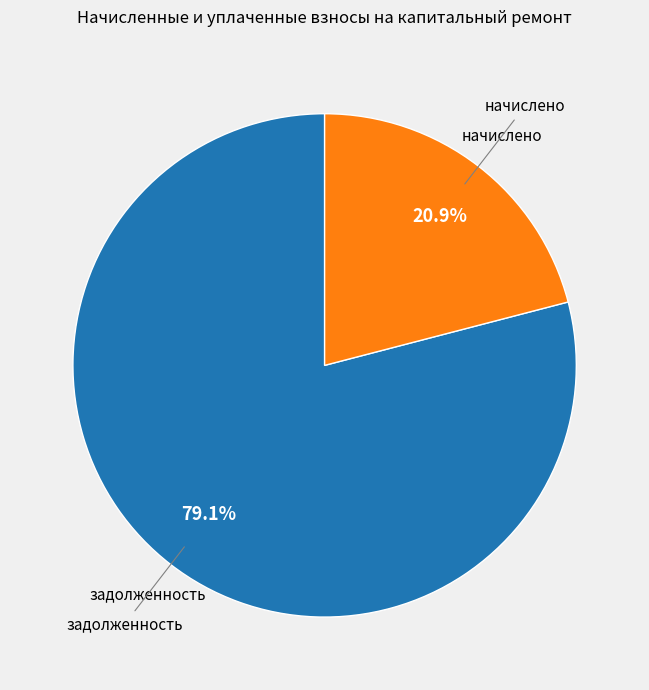

Is there any slice that represents more than half of the pie?

Yes